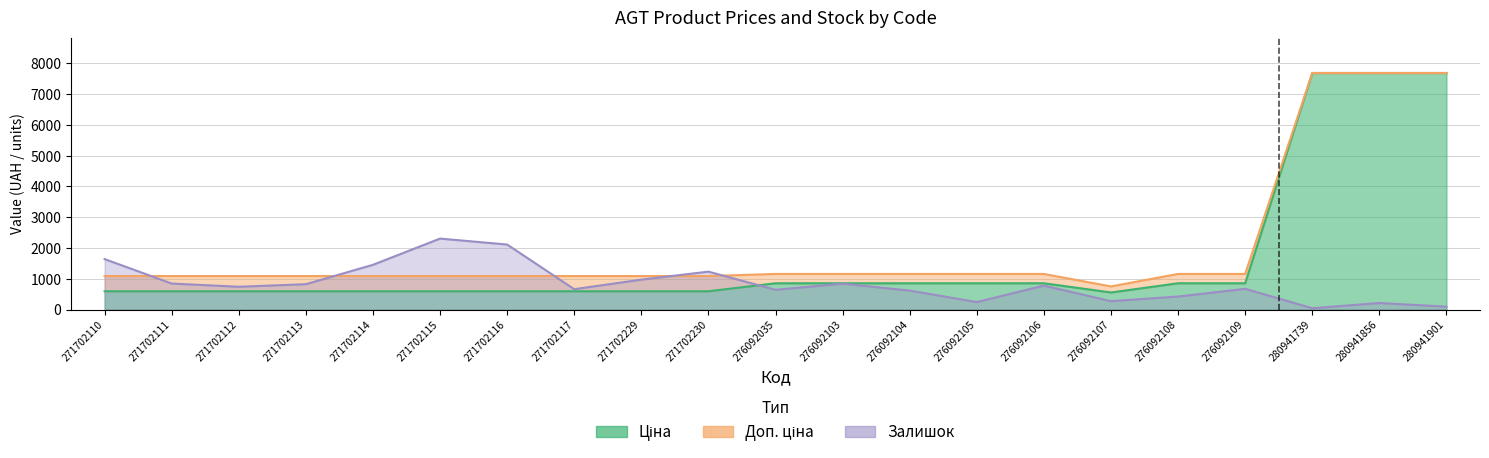

How many values in the Доп. ціна series are below 1088?

1